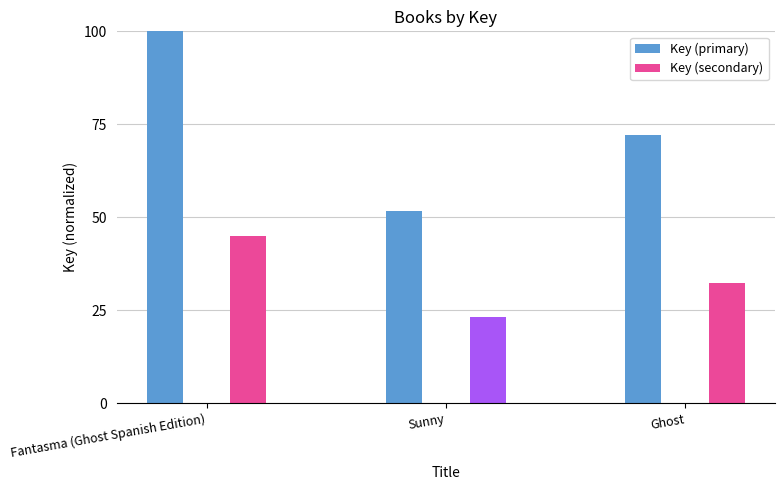

How many distinct data groups are displayed?

2